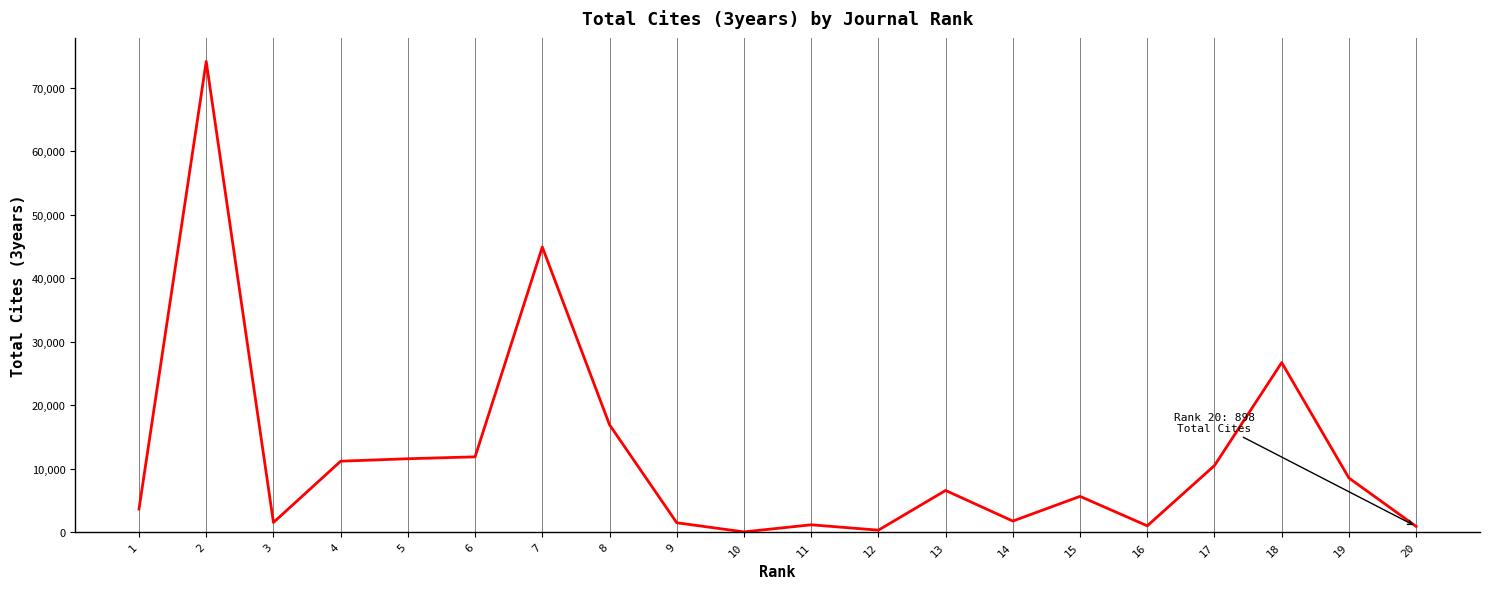

What is the greatest value displayed?

74147